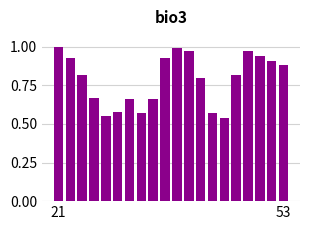

What is the sum of all values?

15.8